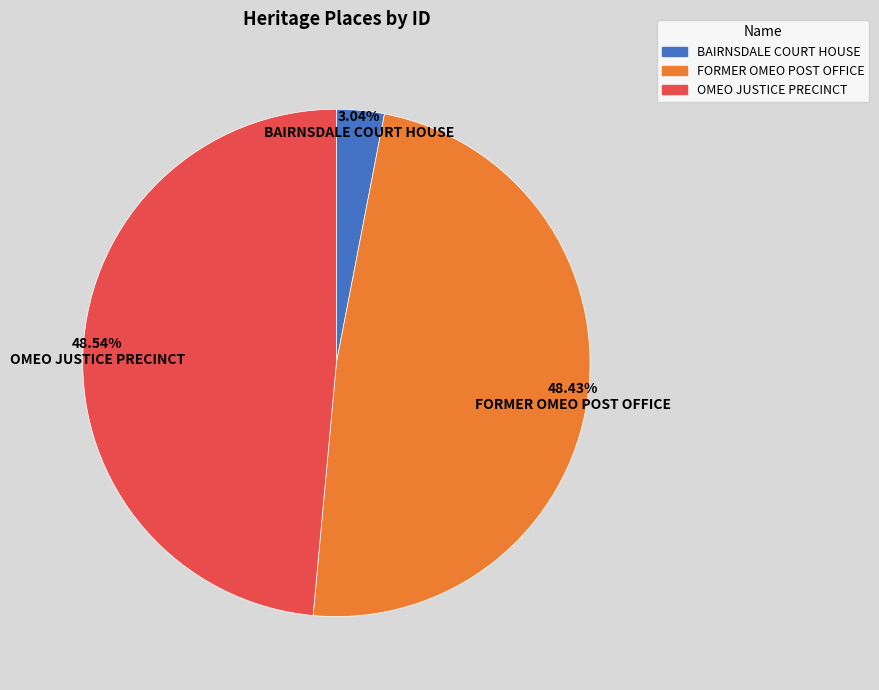

Is the sum of BAIRNSDALE COURT HOUSE and FORMER OMEO POST OFFICE greater than half?

Yes